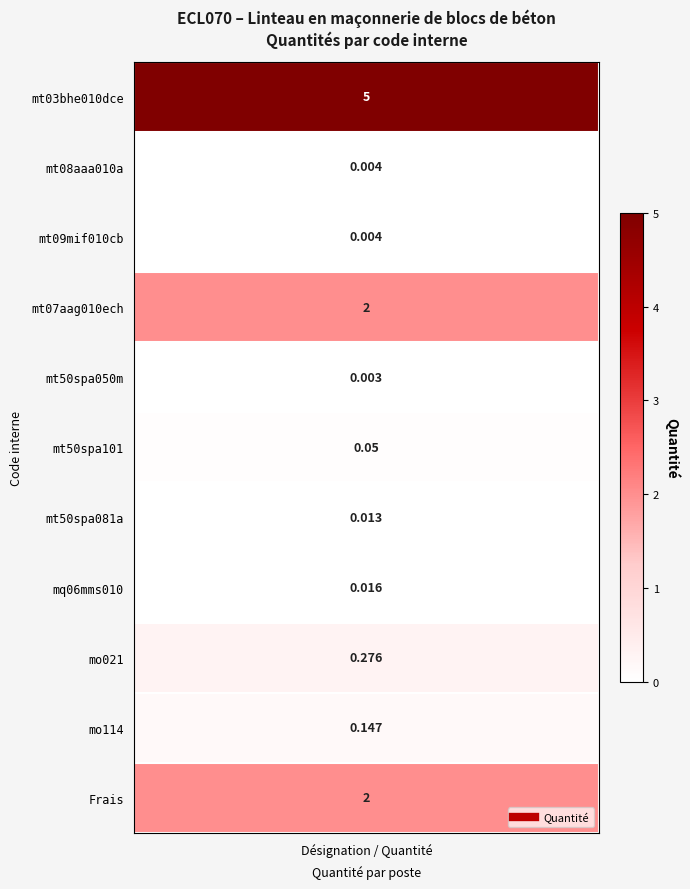

What is the change in value from 8 to 9?

-0.1